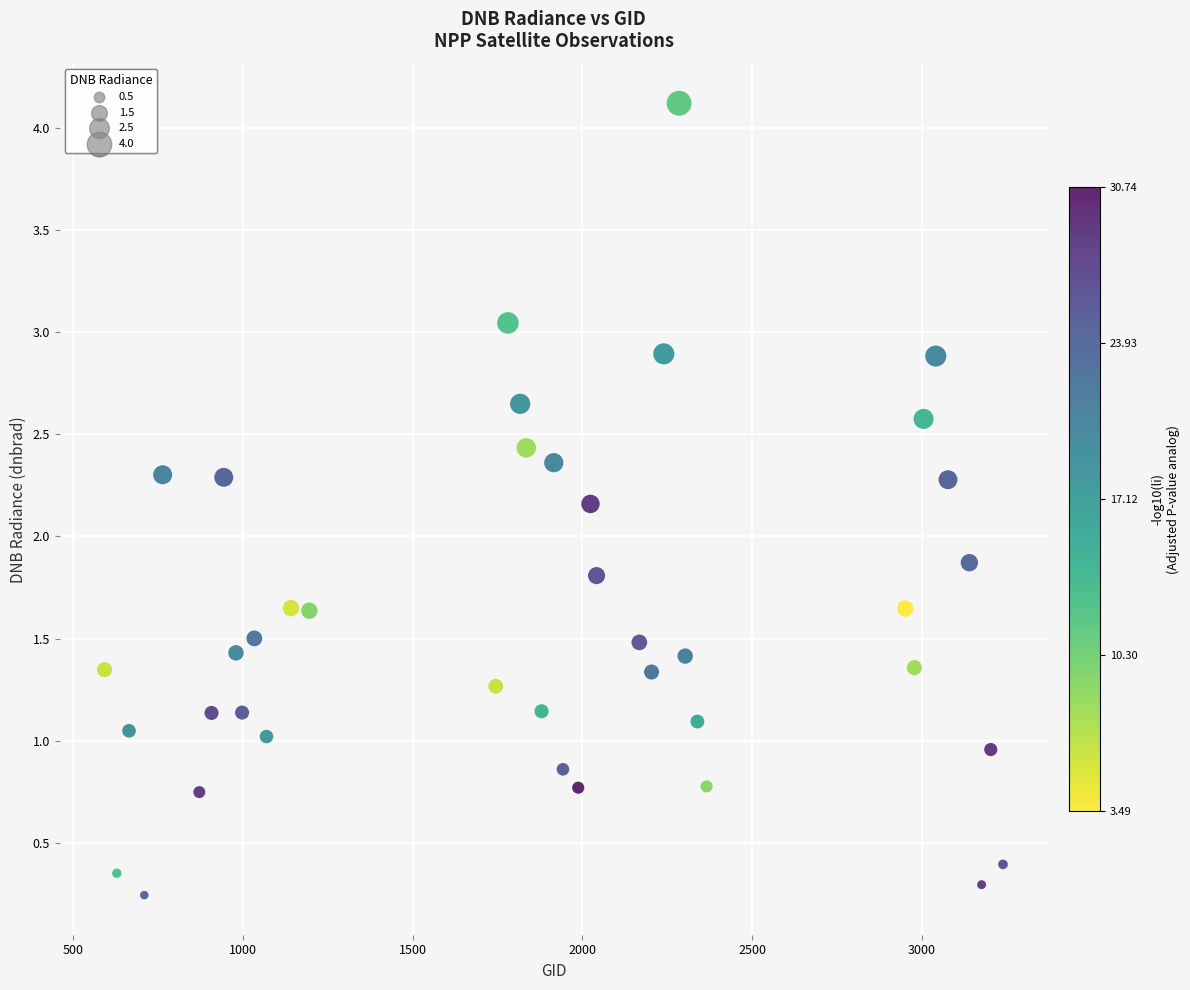

What is the range of Y values (max minus min)?

3.9